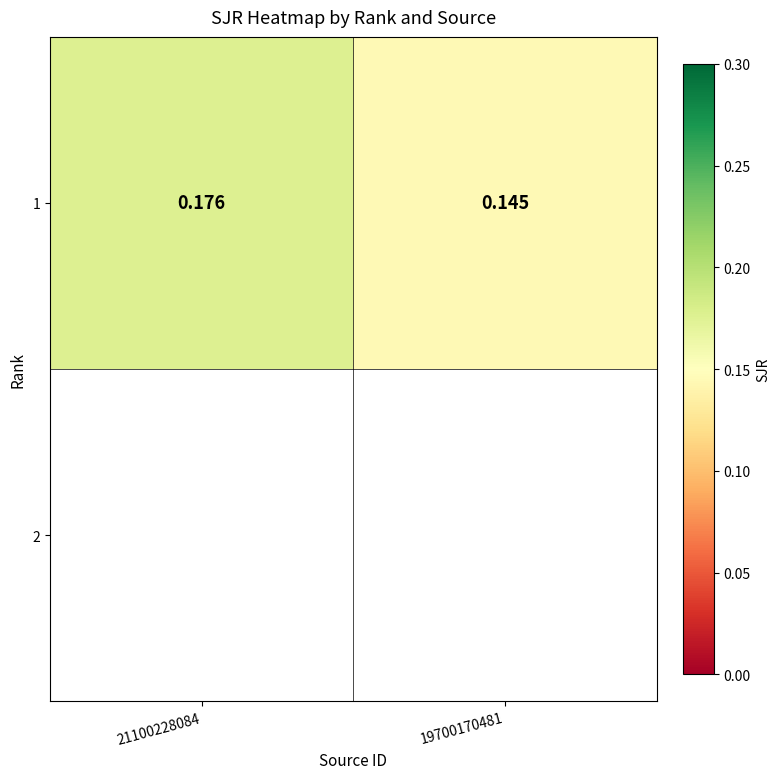

Rank the categories by value from highest to lowest.

21100228084, 19700170481